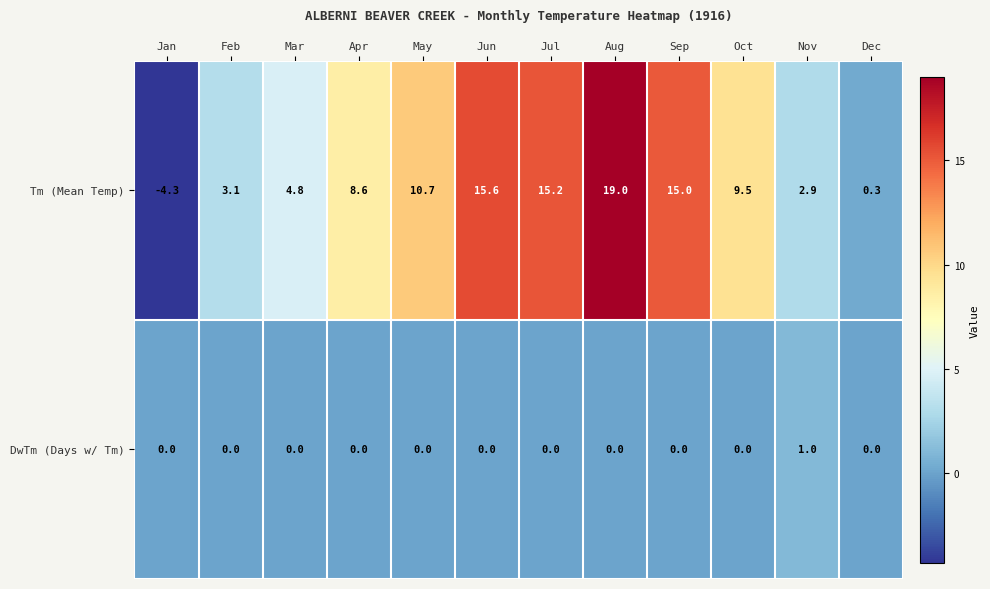

The Tm (Mean Temp) series shows -2.3 at Jan. True or false?

False